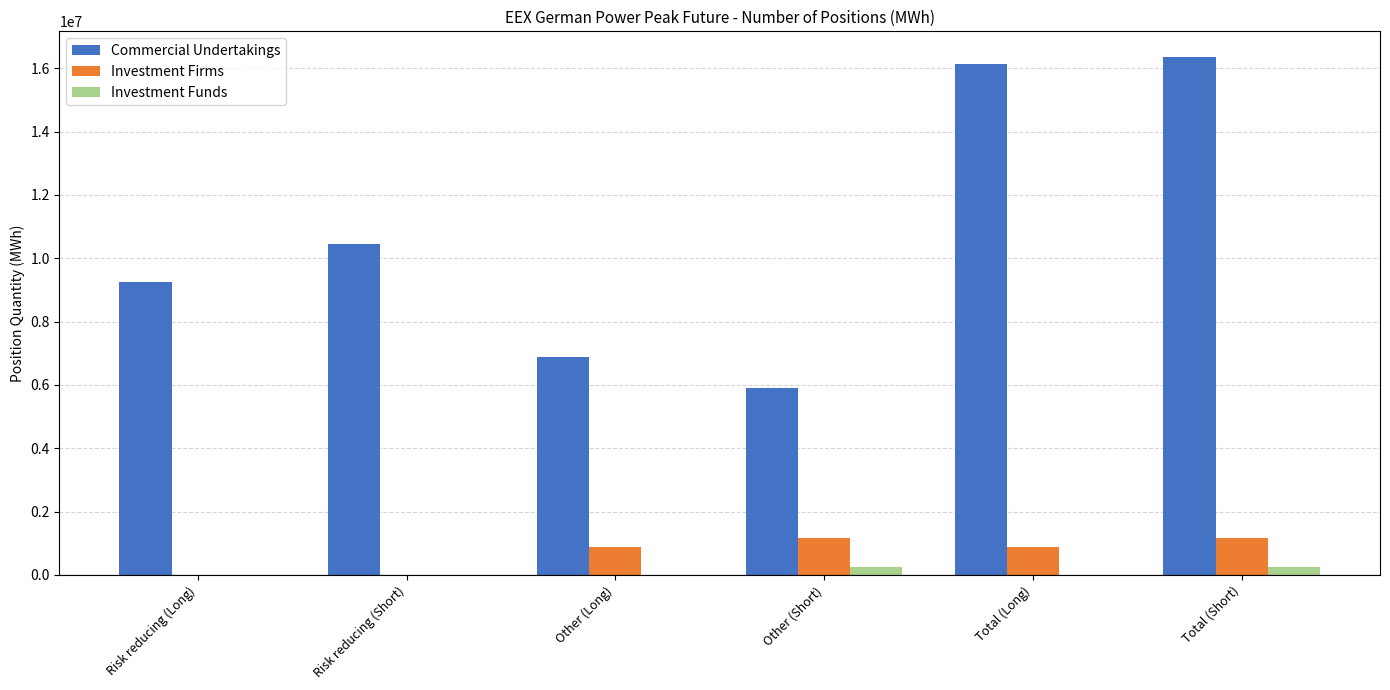

How many data points does each series have?

6